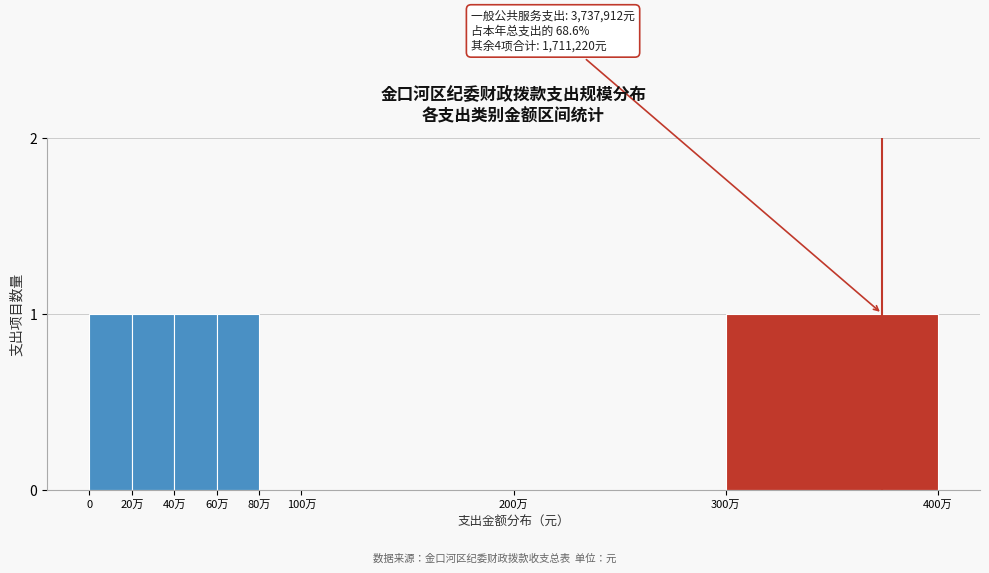

Reading left to right, what are all the values shown in this chart?

0=1	20万=1	40万=1	60万=1	80万=0	100万=0	200万=0	300万=1